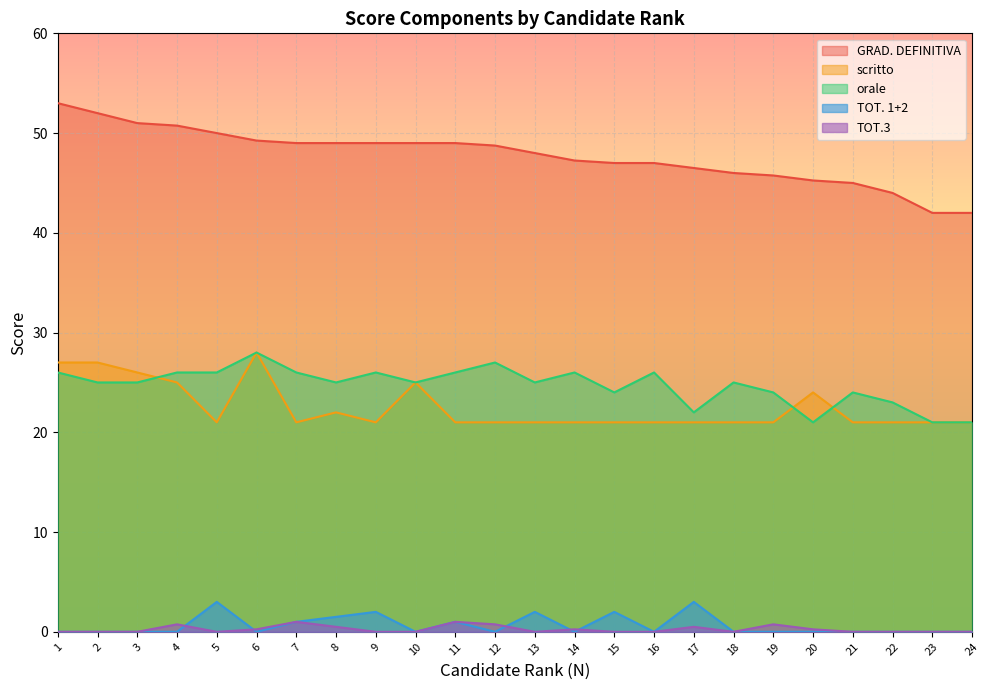

Where is orale nearest to the value 24?

15